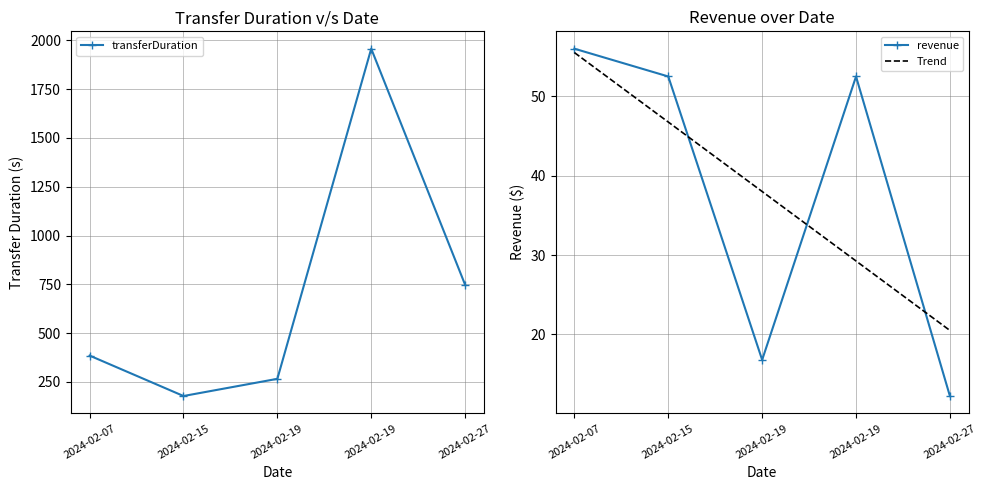

What is the difference between the highest and lowest values at 2024-02-07?

329.5